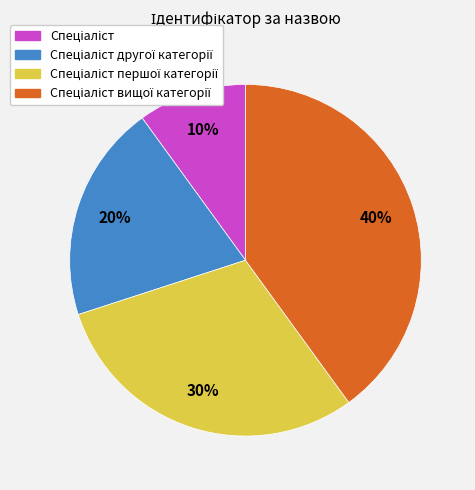

Does any single category account for the majority?

No